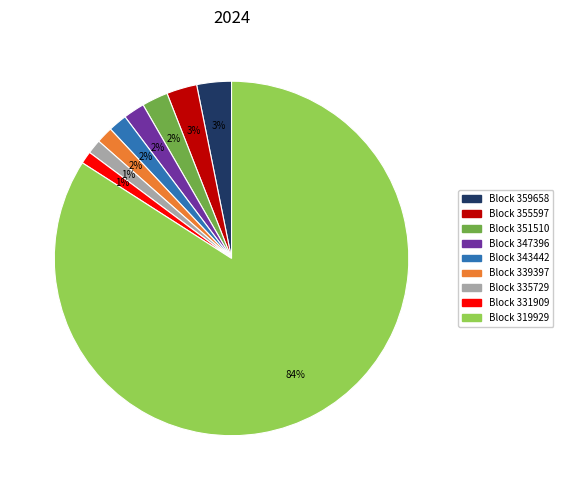

To the nearest percent, what is the difference between the largest and smallest slice percentages?

83%